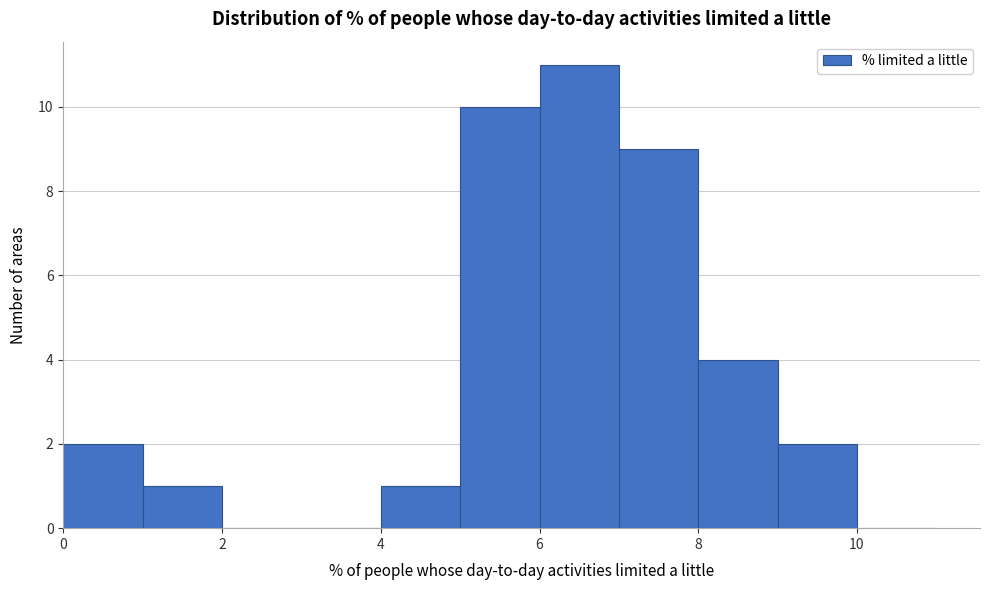

How tall is the bar that spans 6 to 7 on the x-axis? The values are not printed on the chart, so give them approximately, as read against the axis.

11